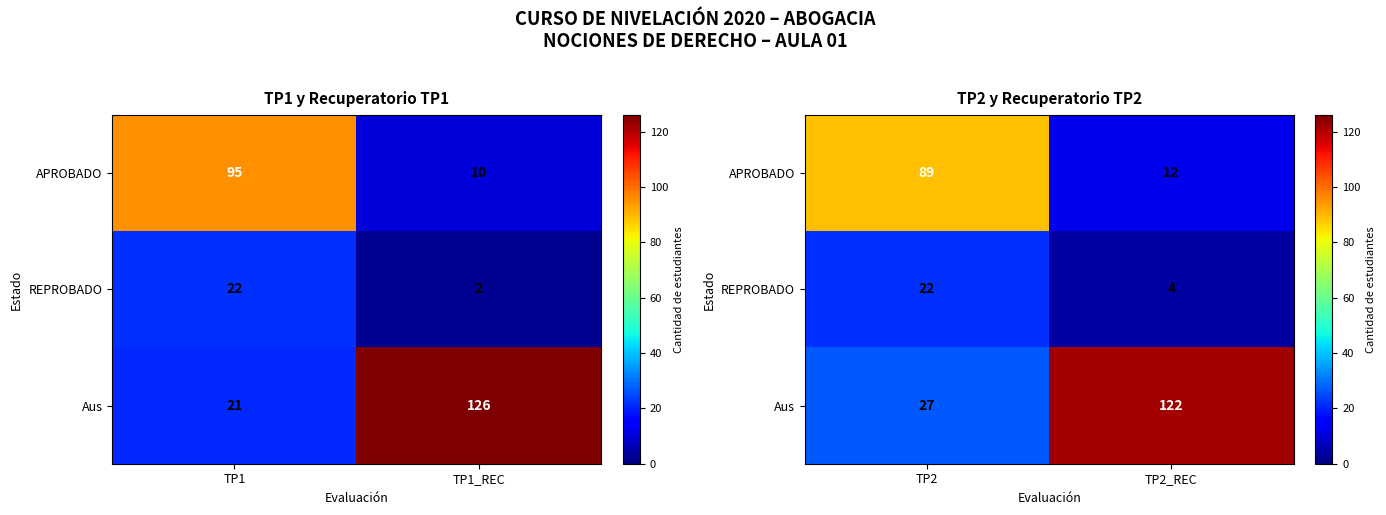

The APROBADO series shows 20 at TP2_REC. True or false?

False